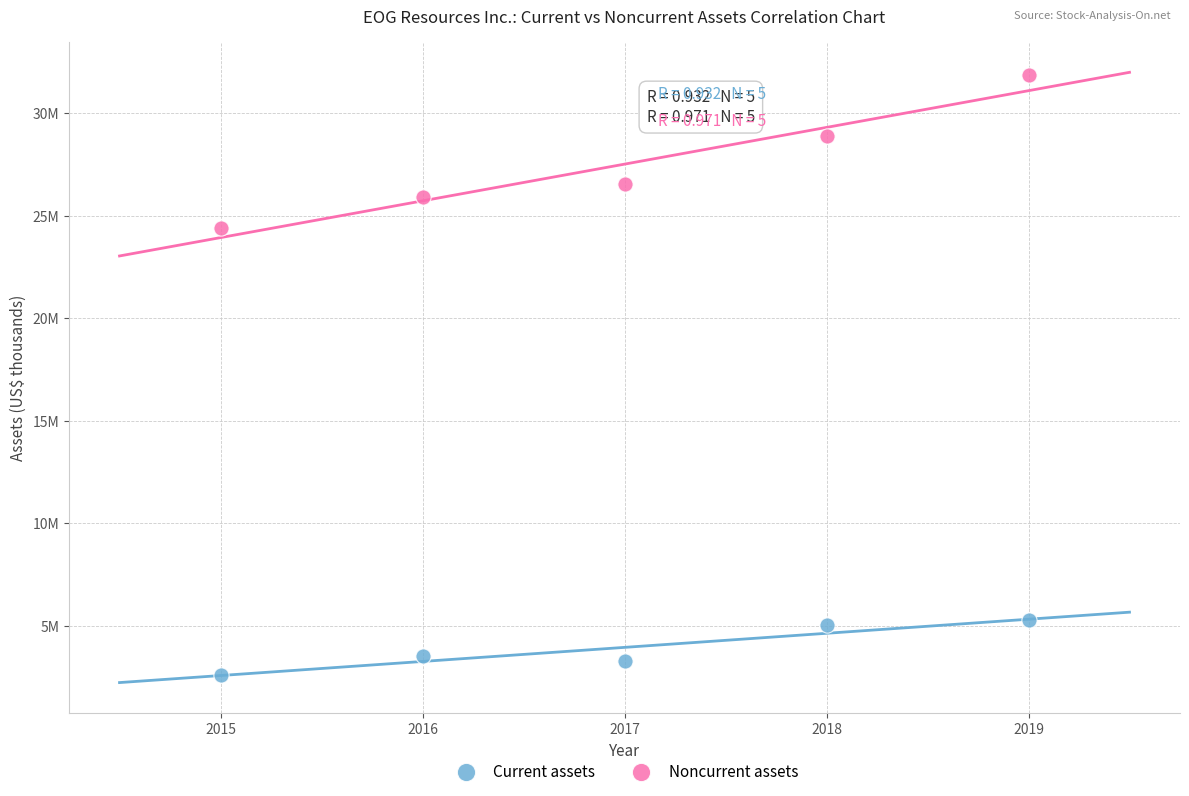

Which series contains the lowest Y value?

Current assets